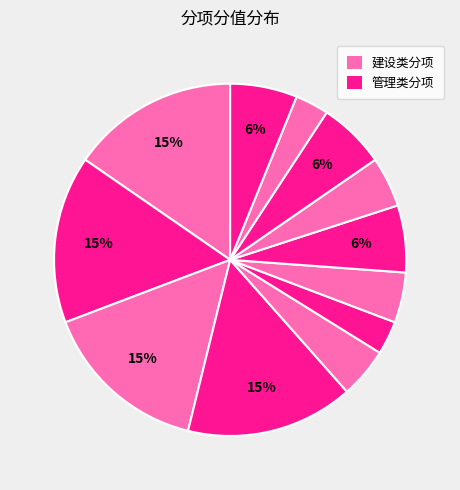

Does any single category account for the majority?

No